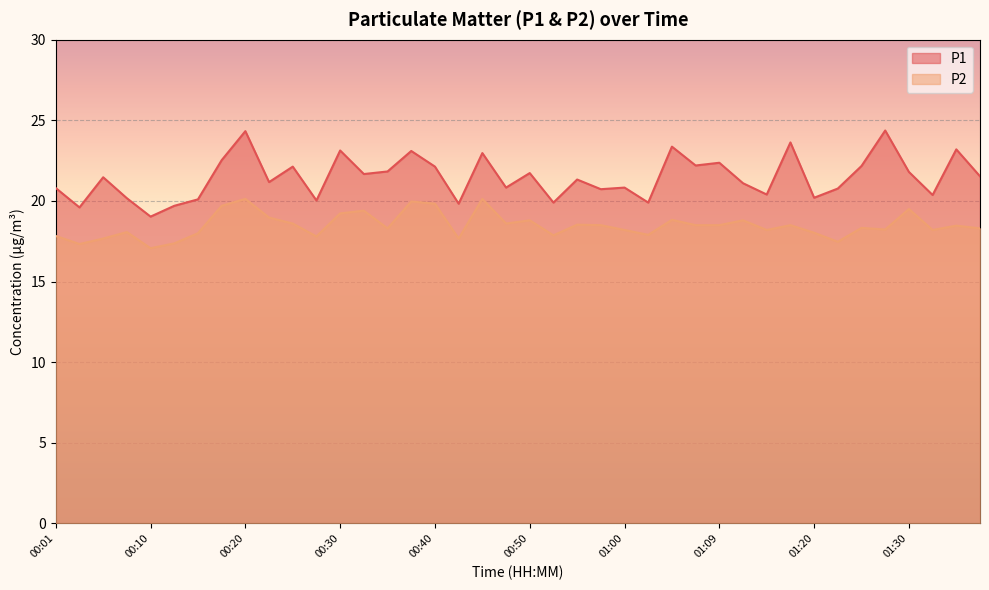

What is the label of the 36th point from the left?

01:28